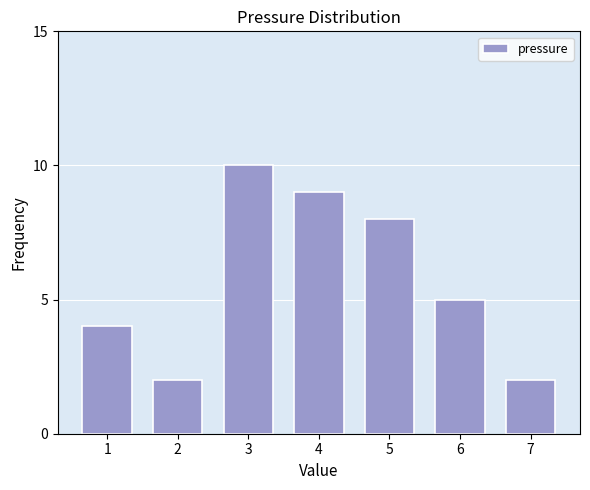

Reading left to right, extract all data points from this chart.

1=4	2=2	3=10	4=9	5=8	6=5	7=2